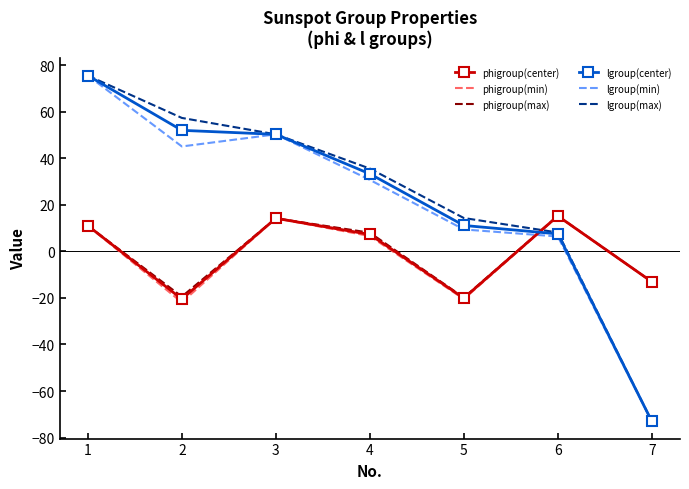

What is the total value across all series at 4?

121.4